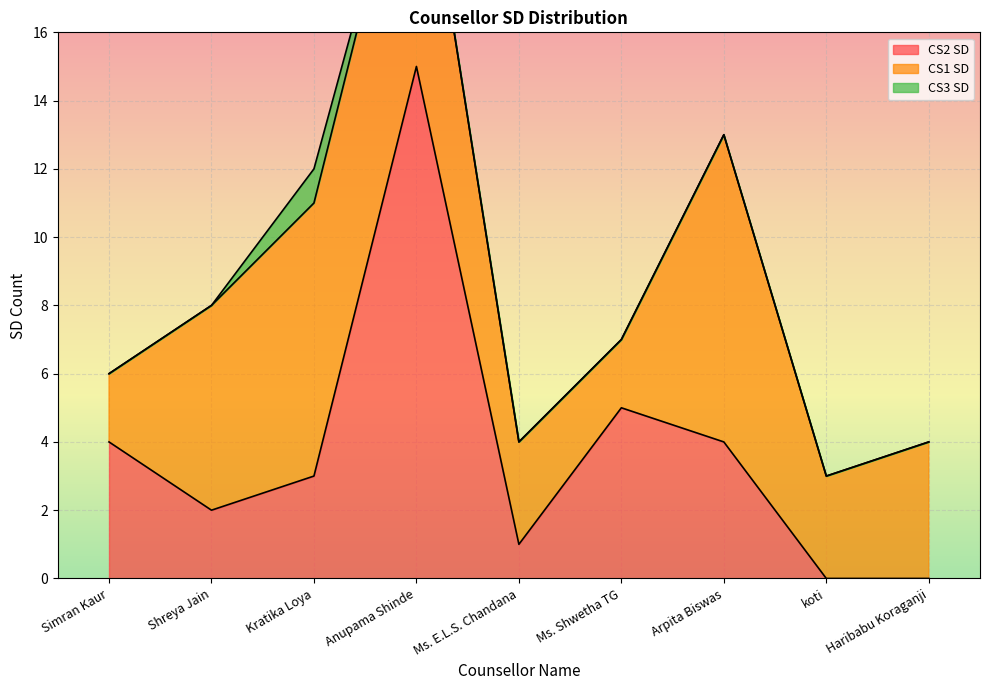

True or false: CS1 SD and CS3 SD cross at least once.

False